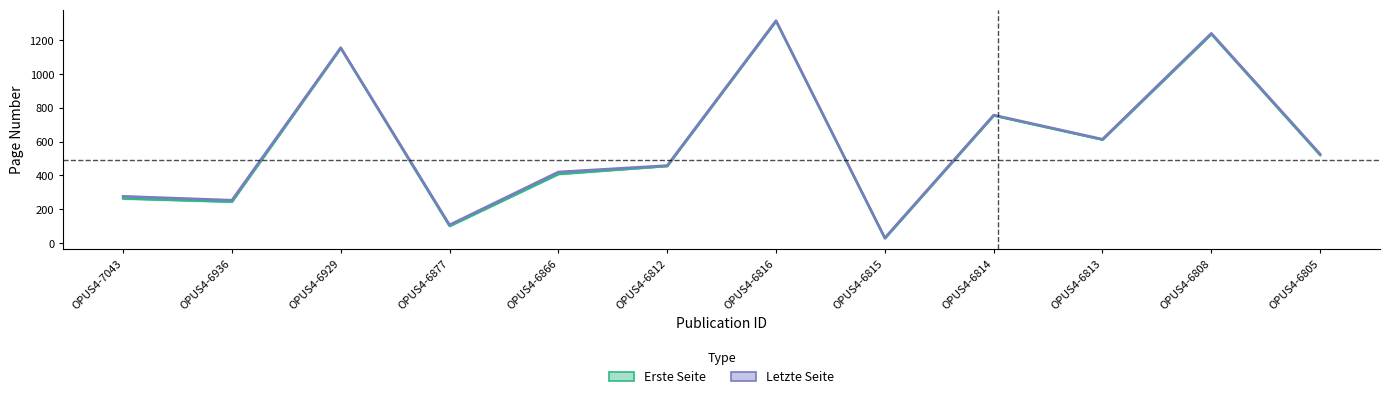

Rank the categories by Letzte Seite value from lowest to highest.

OPUS4-6815, OPUS4-6877, OPUS4-6936, OPUS4-7043, OPUS4-6866, OPUS4-6812, OPUS4-6805, OPUS4-6813, OPUS4-6814, OPUS4-6929, OPUS4-6808, OPUS4-6816